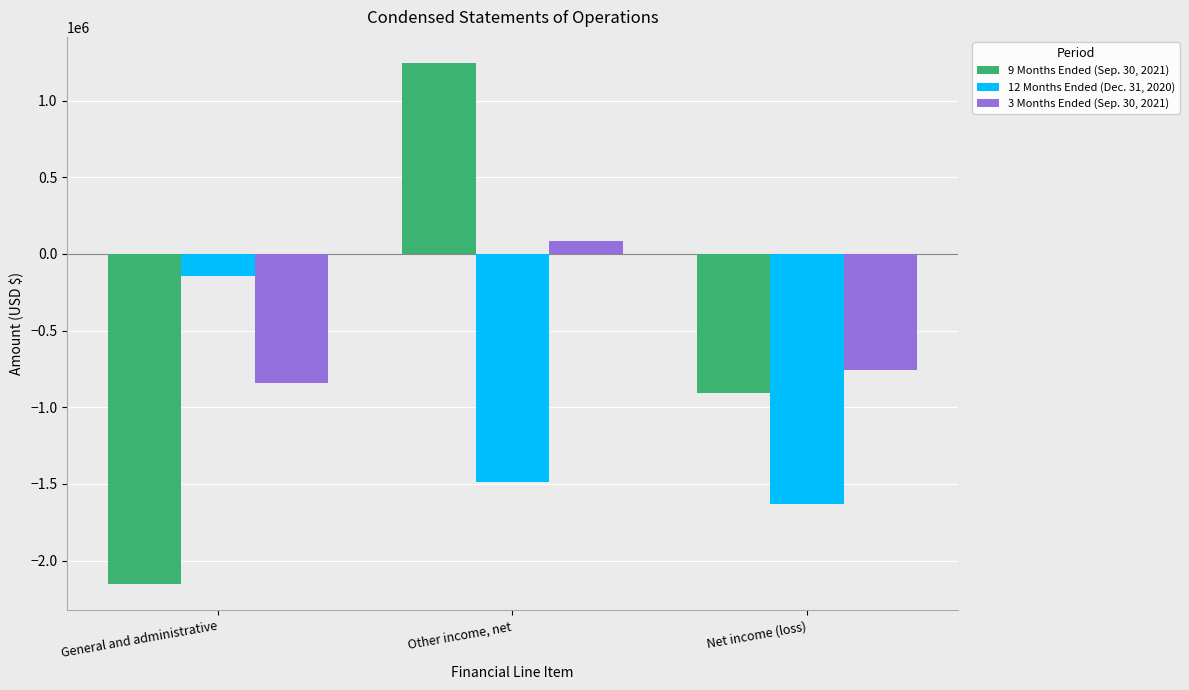

What is the total value across all series at Net income (loss)?

-3298726